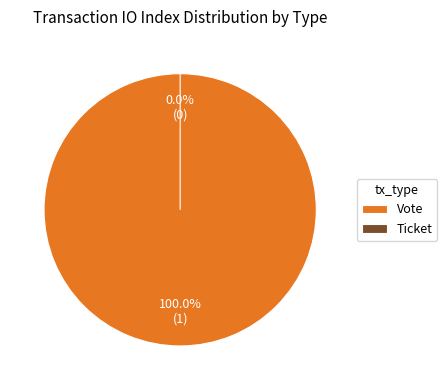

To the nearest percent, what is the combined percentage of Vote and Ticket?

100%